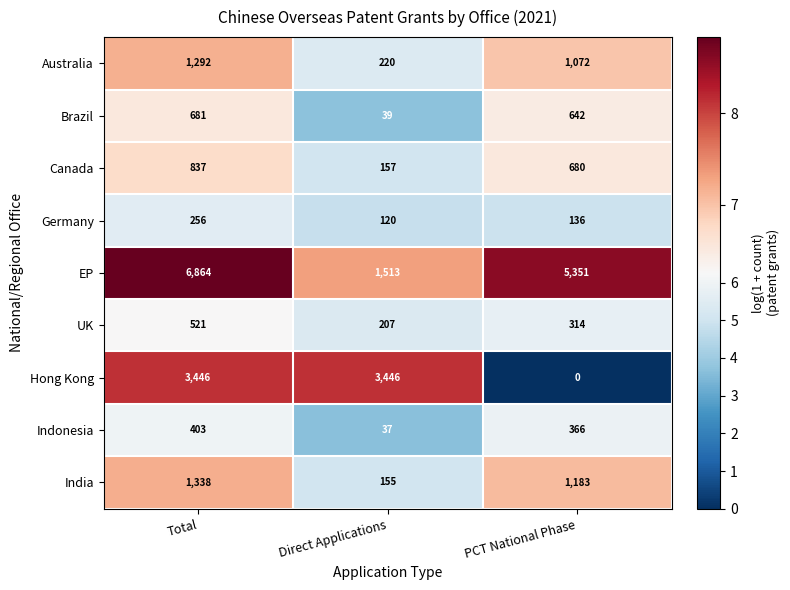

Count the number of categories in the chart.

3